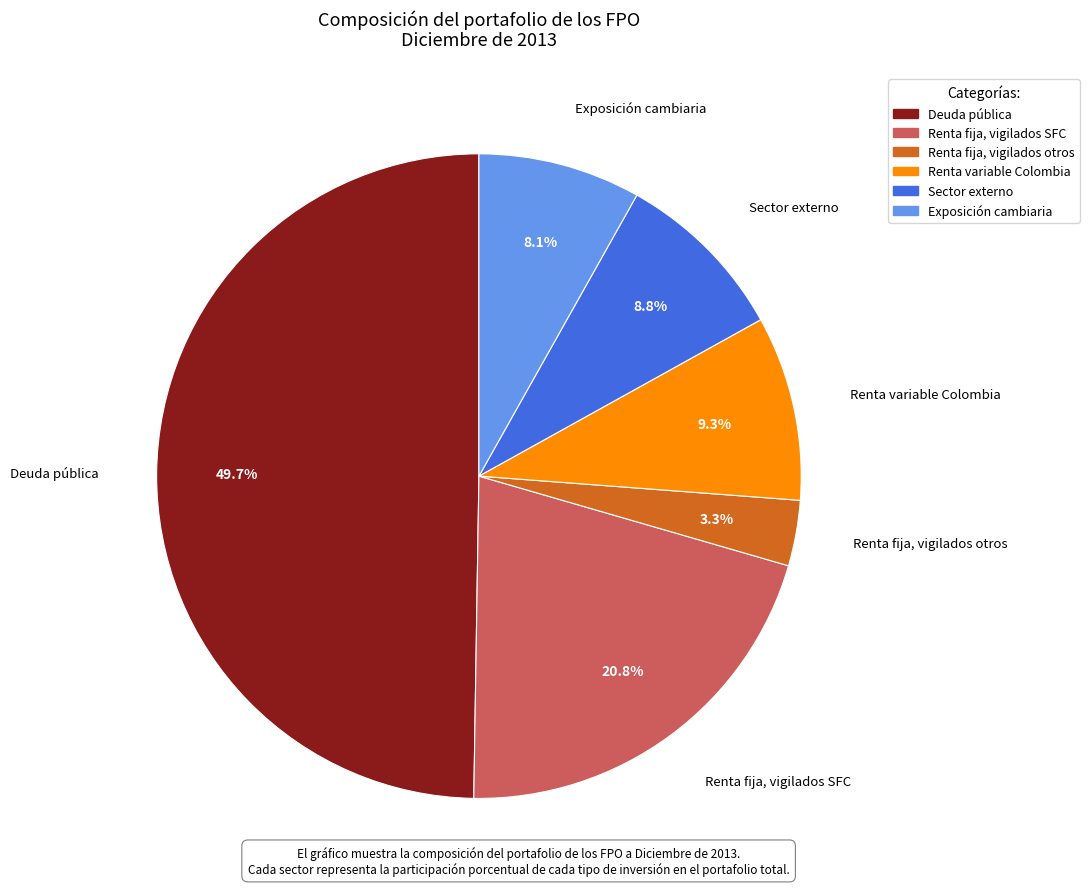

Count the number of slices in the pie.

6